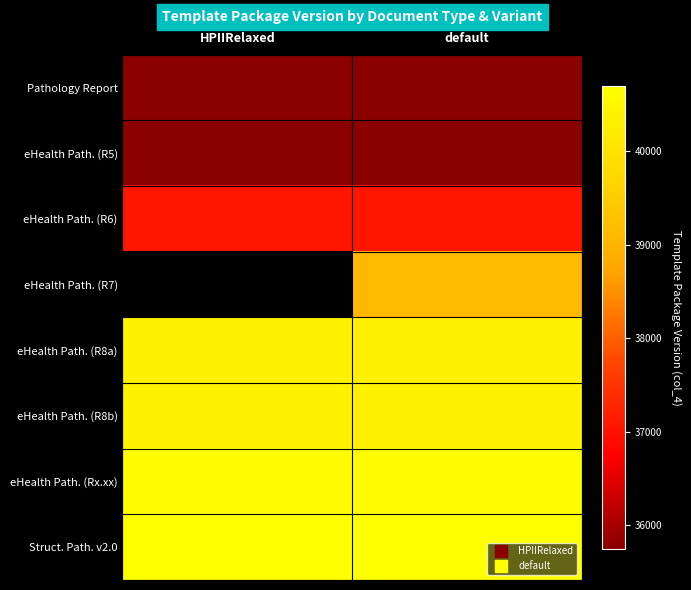

Which category has the highest value in the Struct. Path. v2.0 series?

HPIIRelaxed